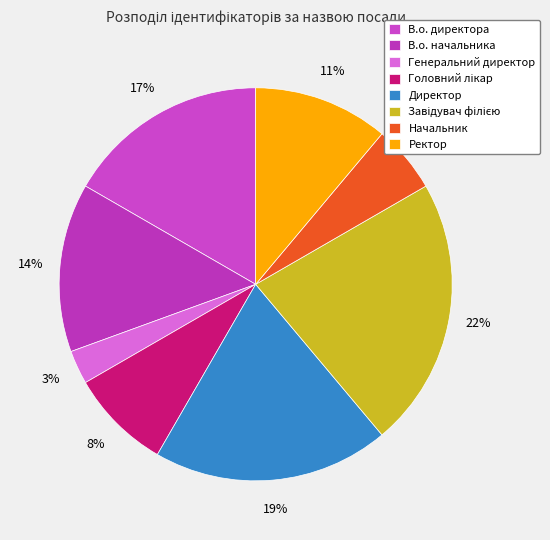

Approximately how many times larger is the value at В.о. директора compared to В.о. начальника?

1.2